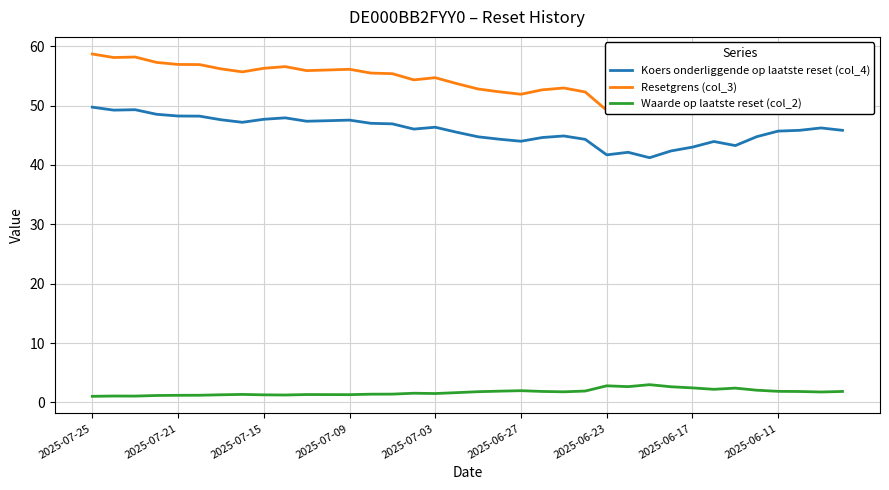

True or false: Koers onderliggende op laatste reset (col_4) and Waarde op laatste reset (col_2) cross at least once.

False